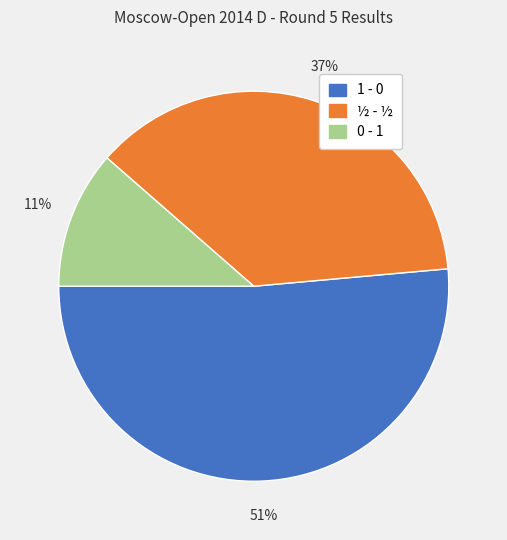

Rank the categories by value from highest to lowest.

1 - 0, ½ - ½, 0 - 1